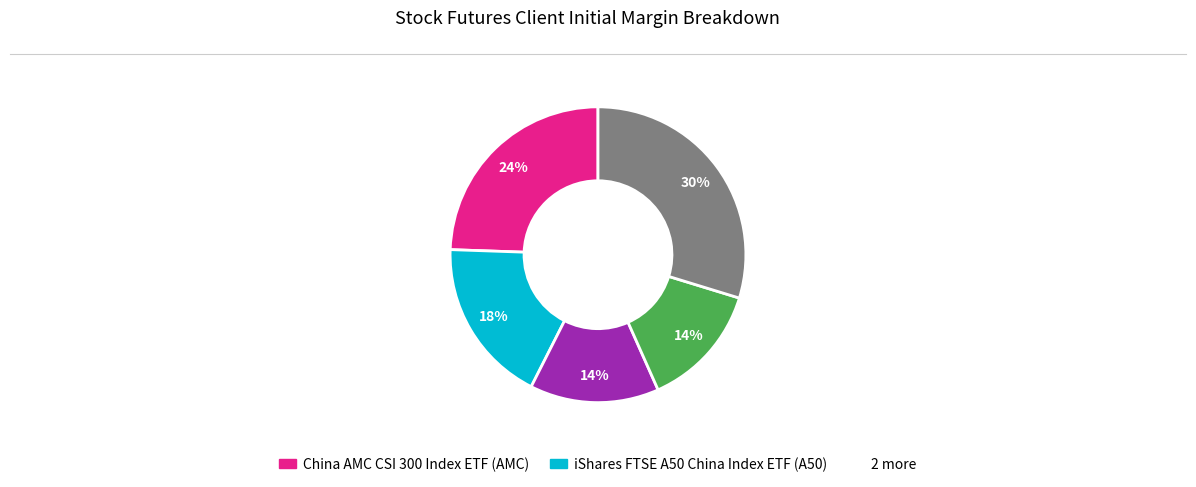

Is there any slice that represents more than half of the pie?

No